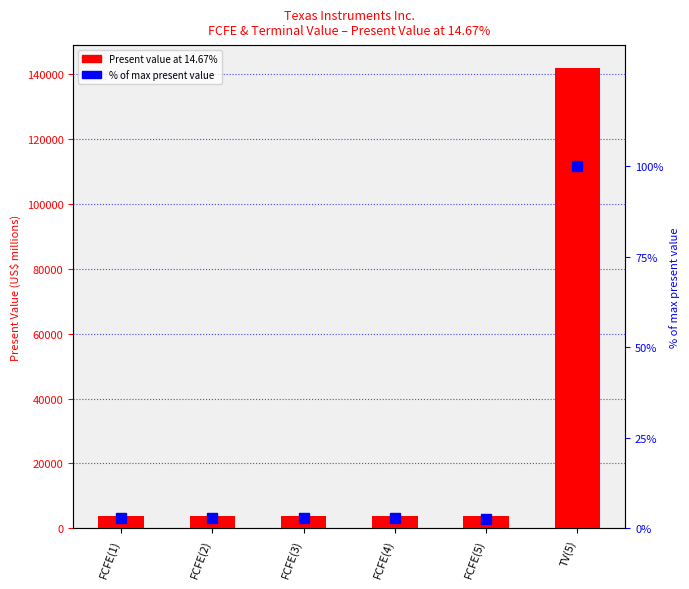

The value of Present value at 14.67% at FCFE(3) is 3942.0. True or false?

True